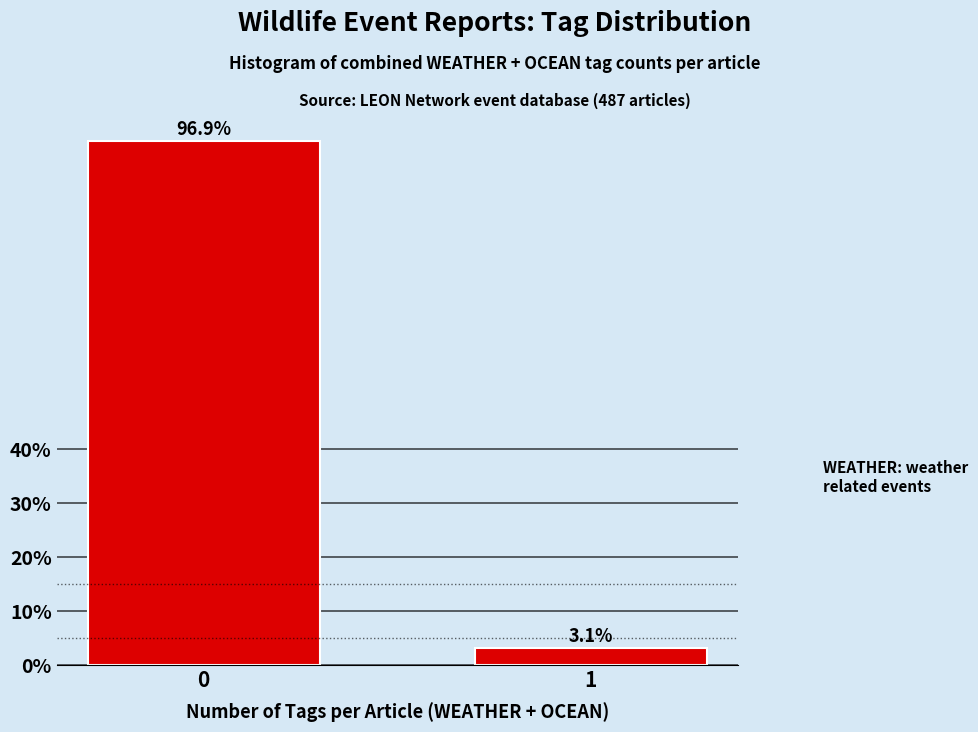

Are the bars horizontal?

No